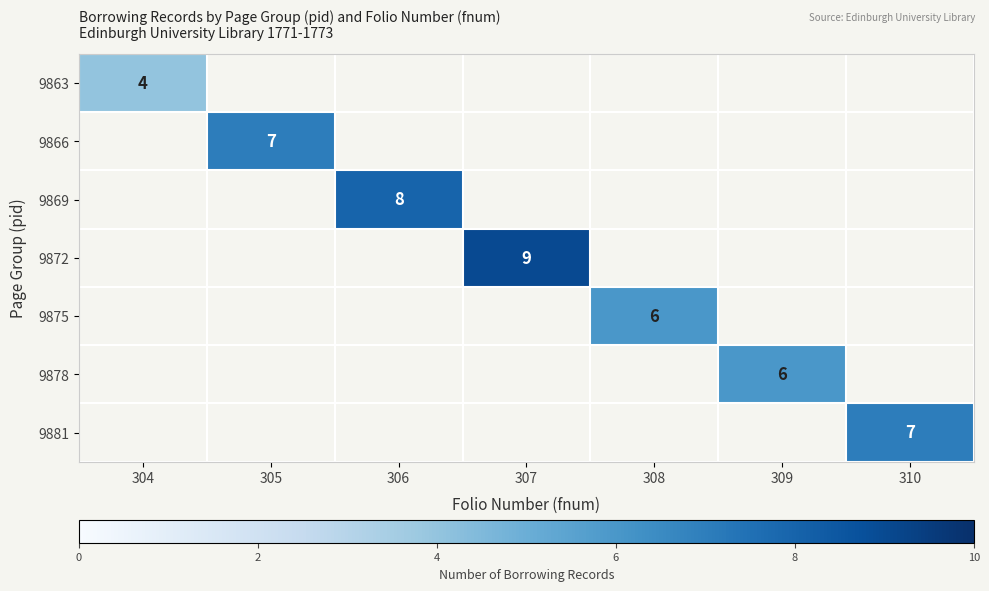

Which category has the lowest value across all series?

305